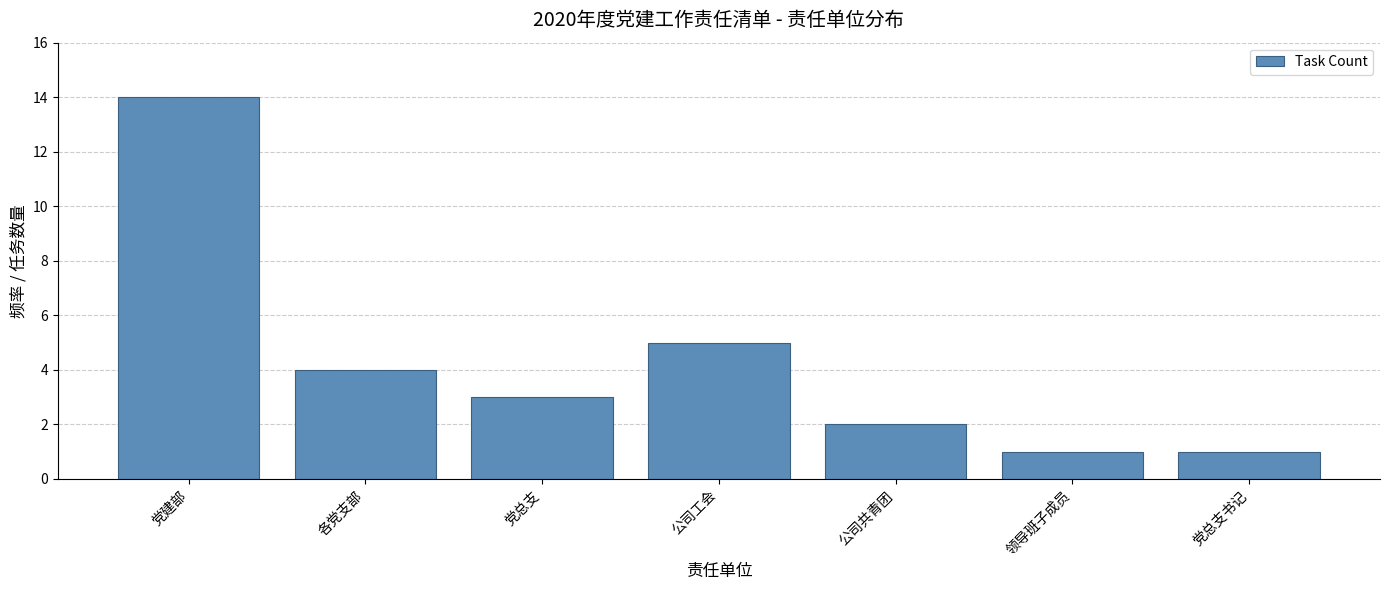

What is the difference between the second highest and minimum values?

4